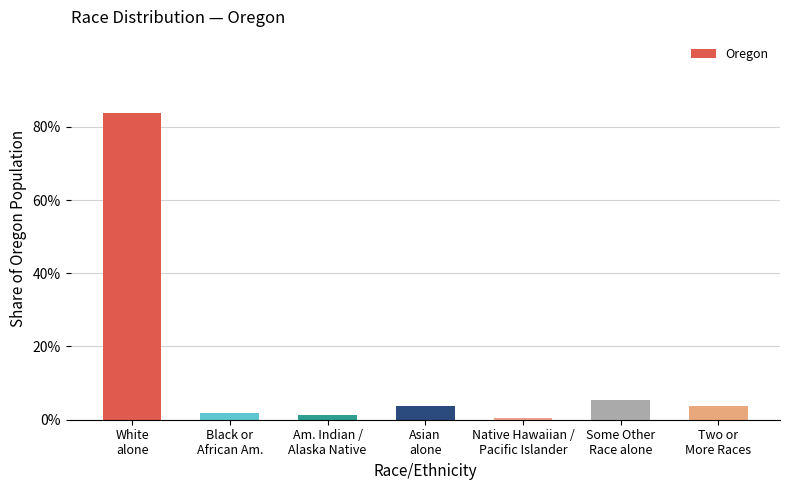

What is the greatest value displayed?

83.6